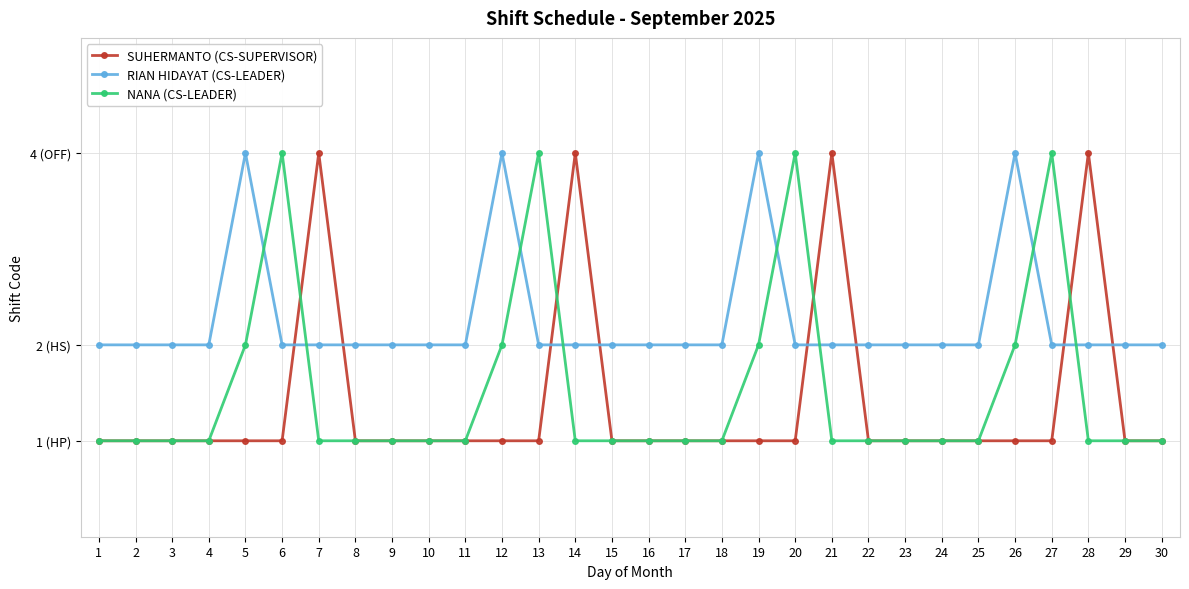

At 13, list the series in order from smallest to largest.

SUHERMANTO (CS-SUPERVISOR), RIAN HIDAYAT (CS-LEADER), NANA (CS-LEADER)